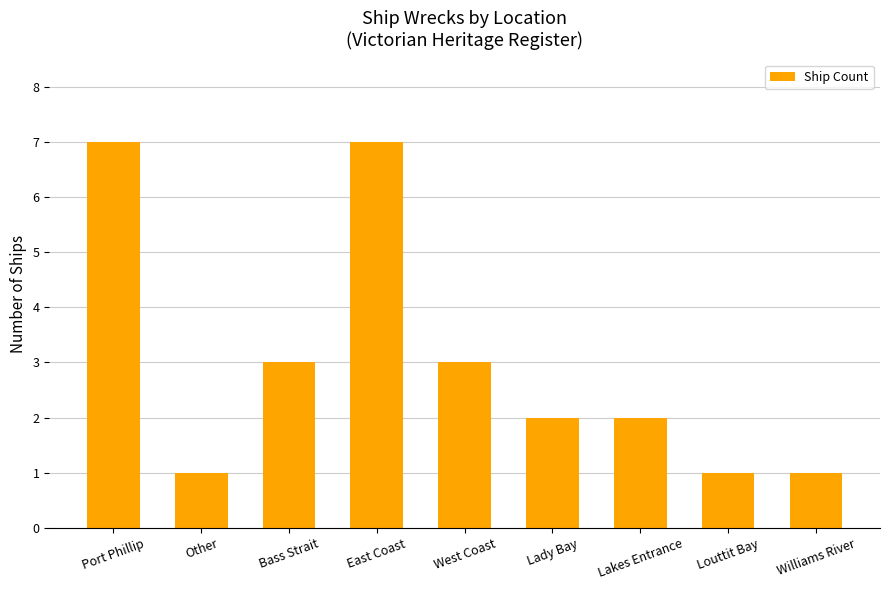

Reading right to left, extract all data points from this chart.

1	1	2	2	3	7	3	1	7